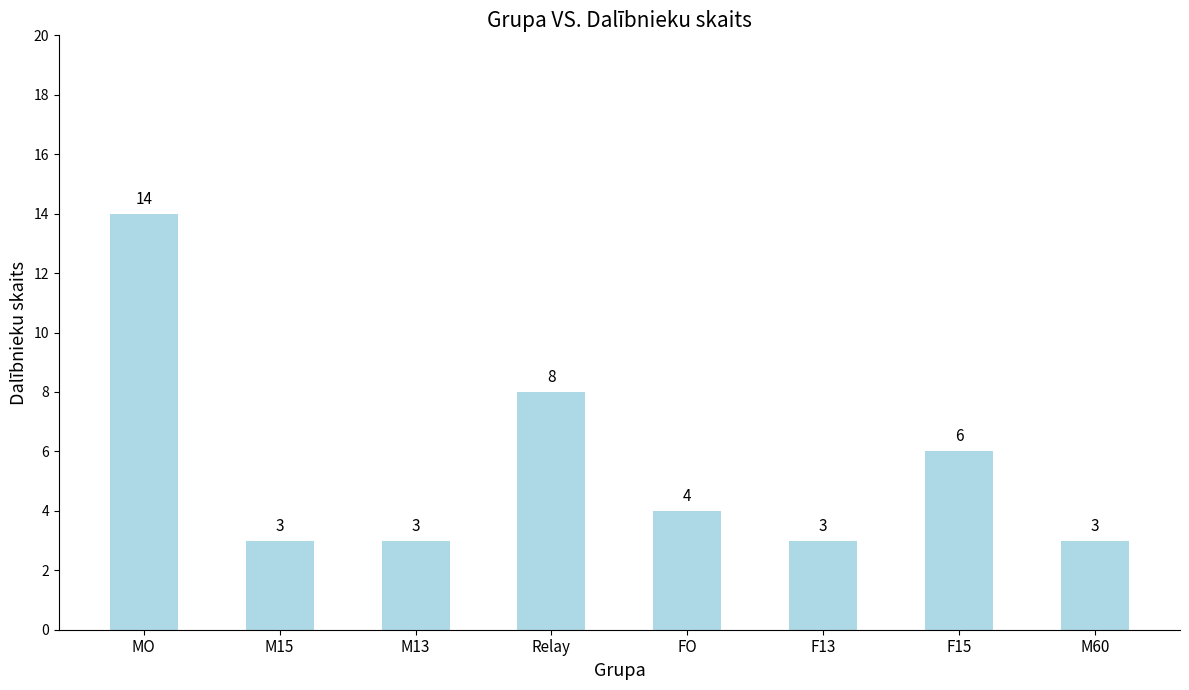

Which has a higher value, Relay or F13?

Relay